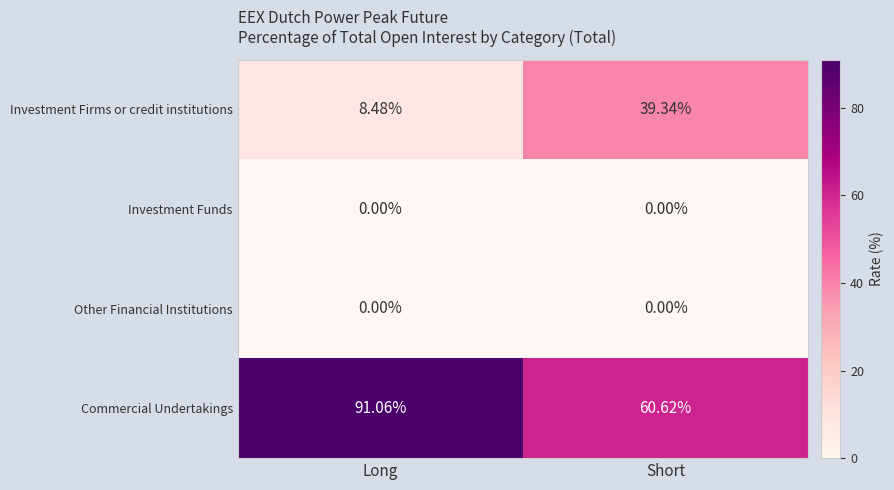

At which category is the sum across all series the highest?

Short